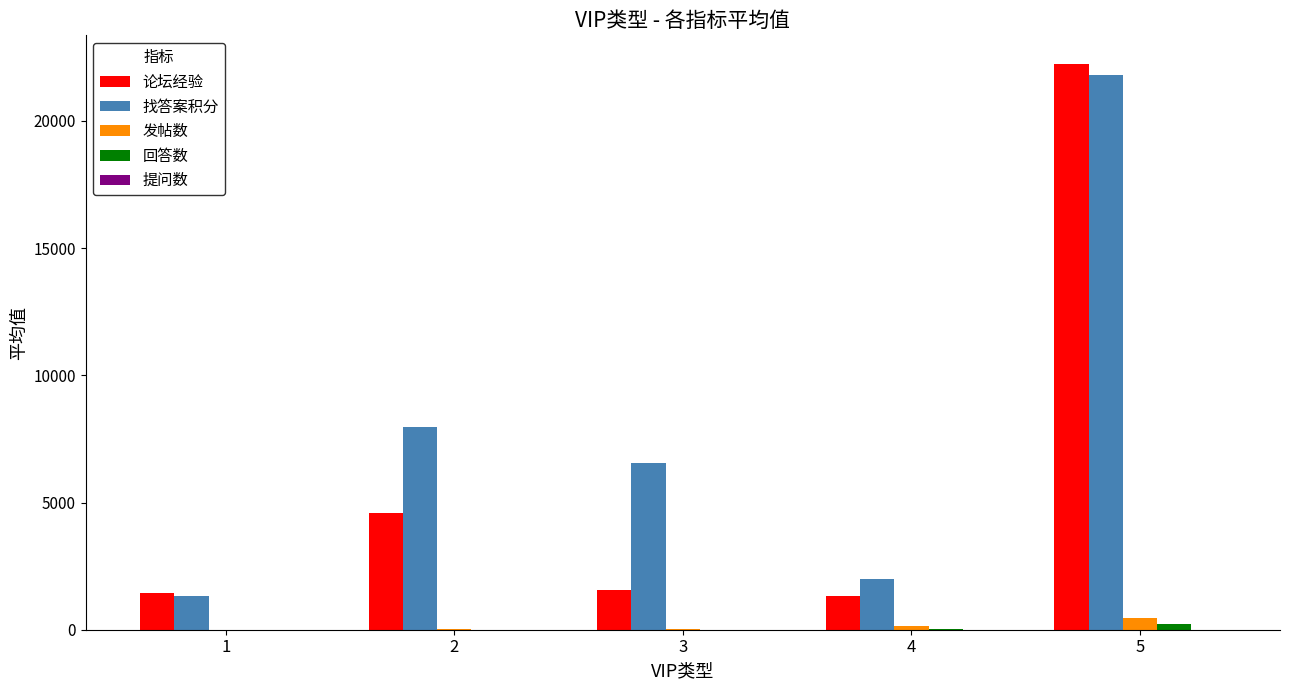

Which series changed the most between 3 and 5?

论坛经验